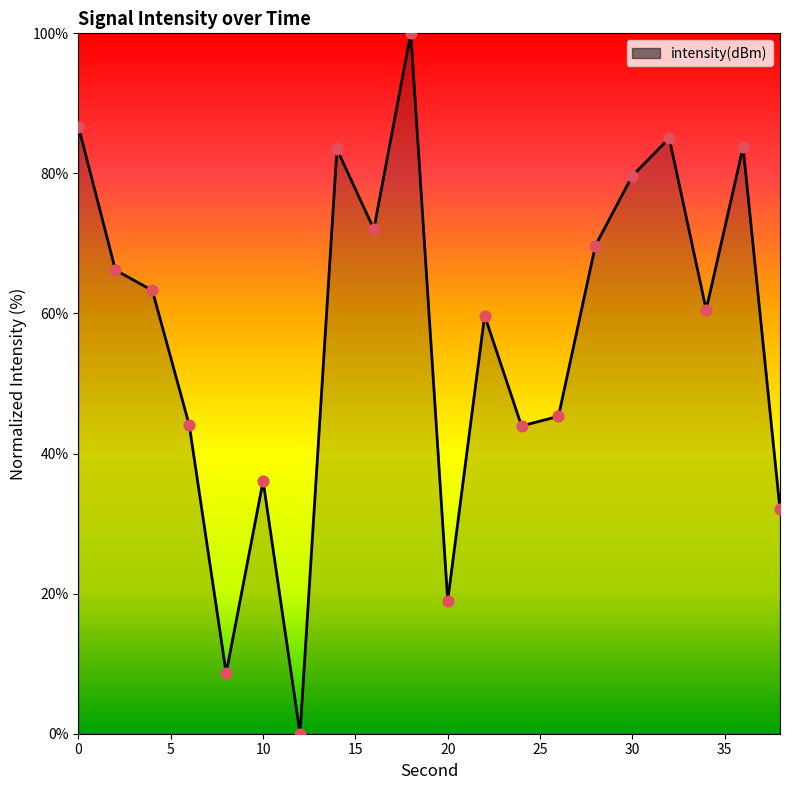

What is the greatest value displayed?

100.0